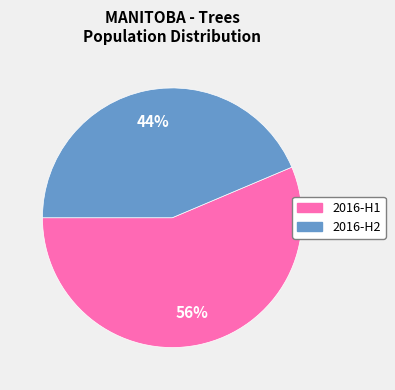

Combined, do 2016-H2 and 2016-H1 account for over 50%?

Yes